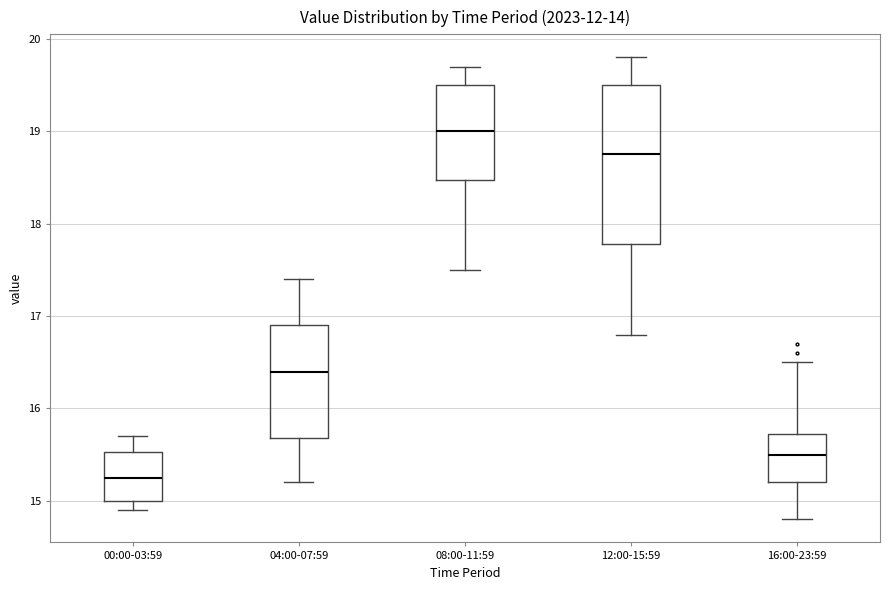

Which box is the tallest, from its lower edge to its upper edge?

12:00-15:59